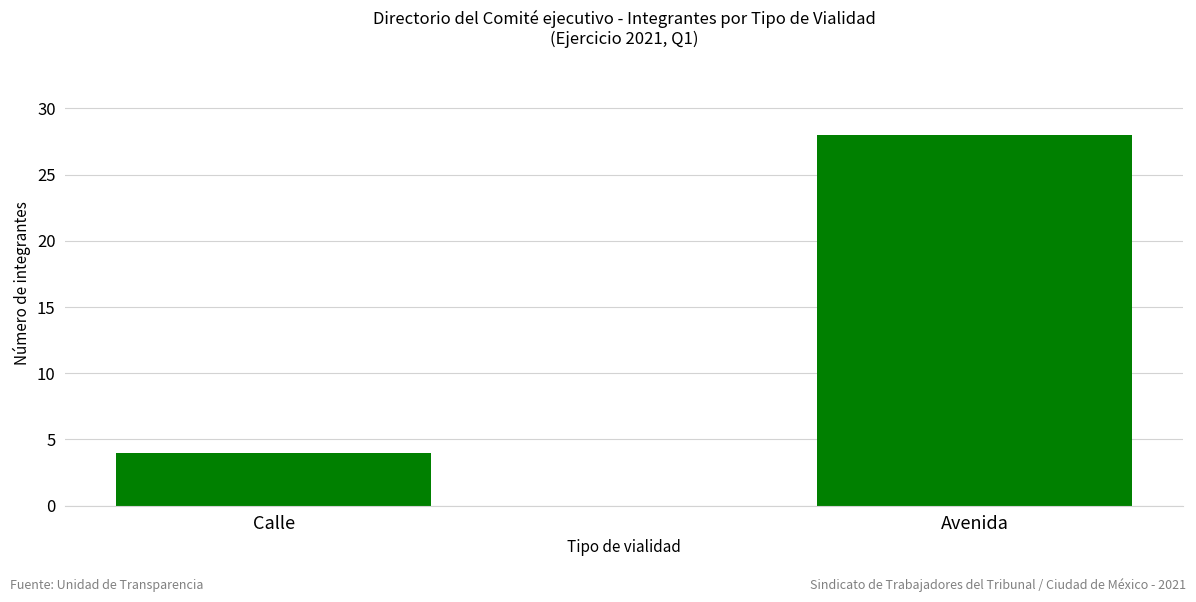

What is the minimum value shown in the chart?

4